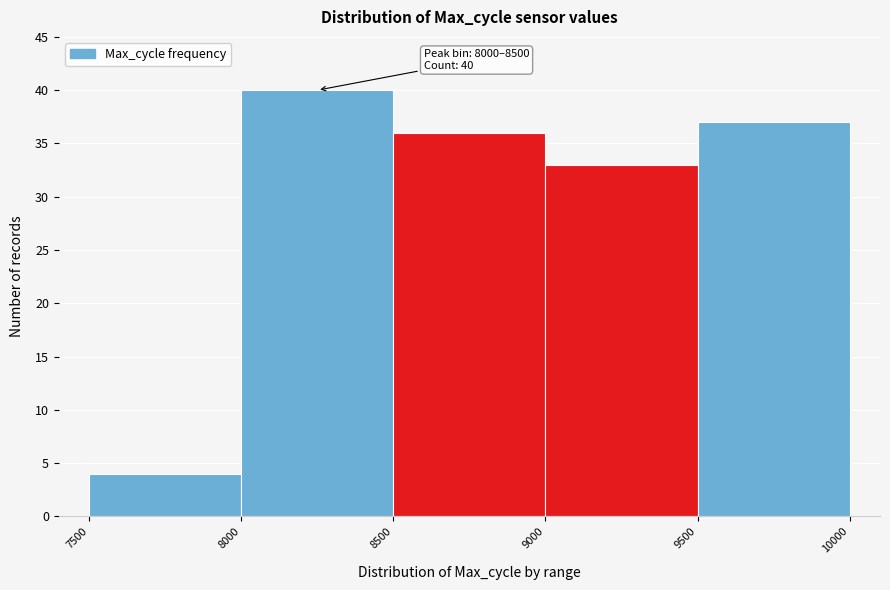

Which range on the x-axis has the tallest bar?

8000 to 8500